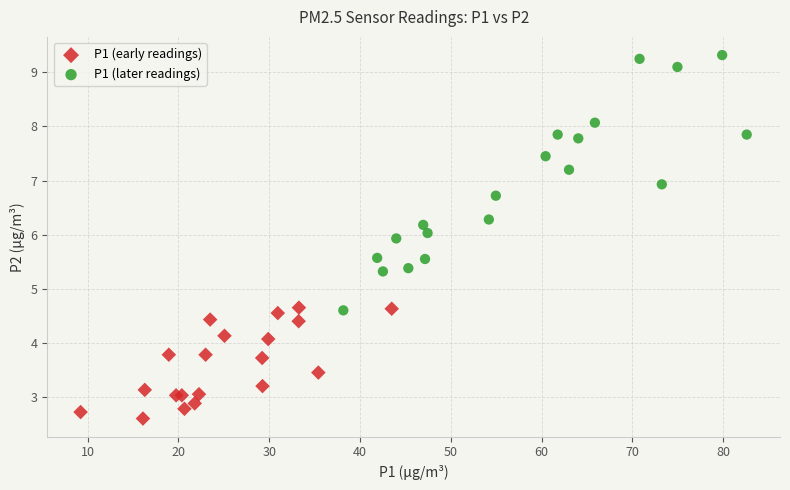

Which series has the widest spread of Y values?

P1 (later readings)